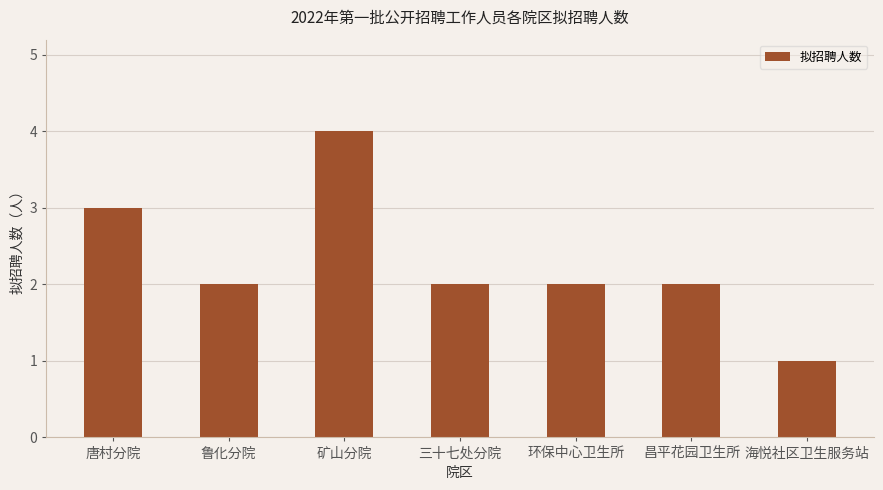

Is it true that the value at 环保中心卫生所 is 3?

False